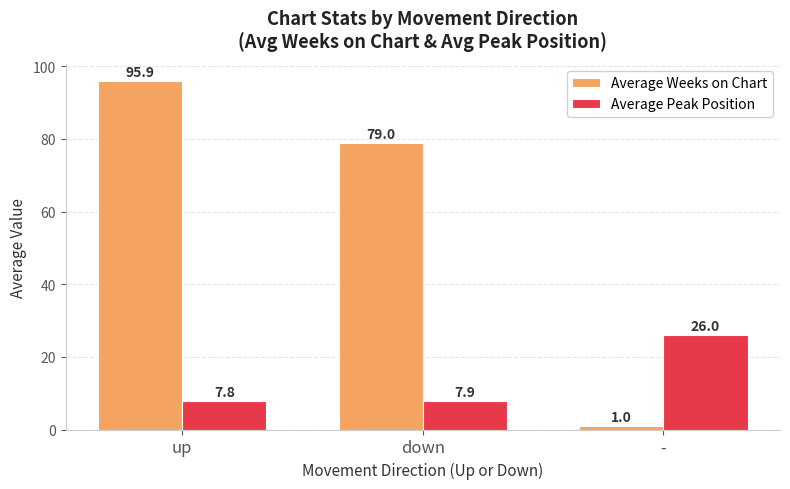

Reading left to right, extract all data points from this chart.

Average Weeks on Chart: 95.9	79.0	1.0
Average Peak Position: 7.8	7.9	26.0